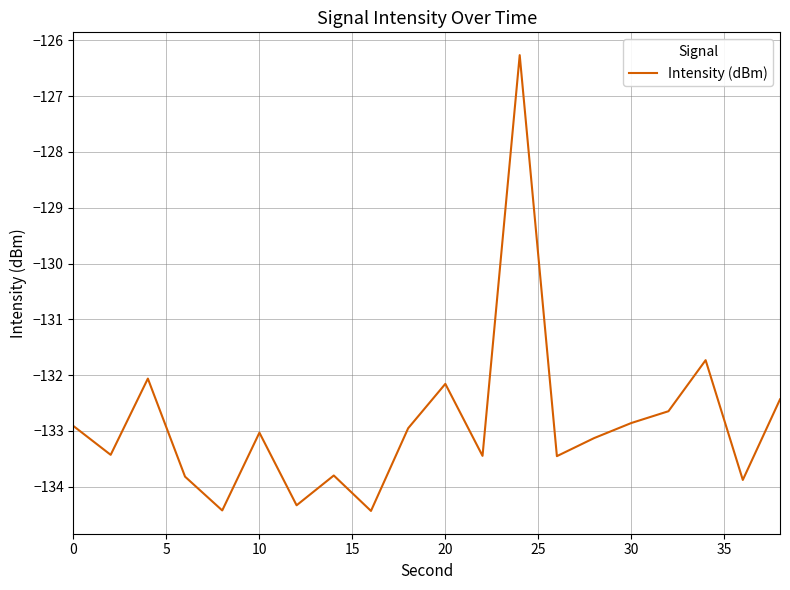

What is the minimum value shown in the chart?

-134.4